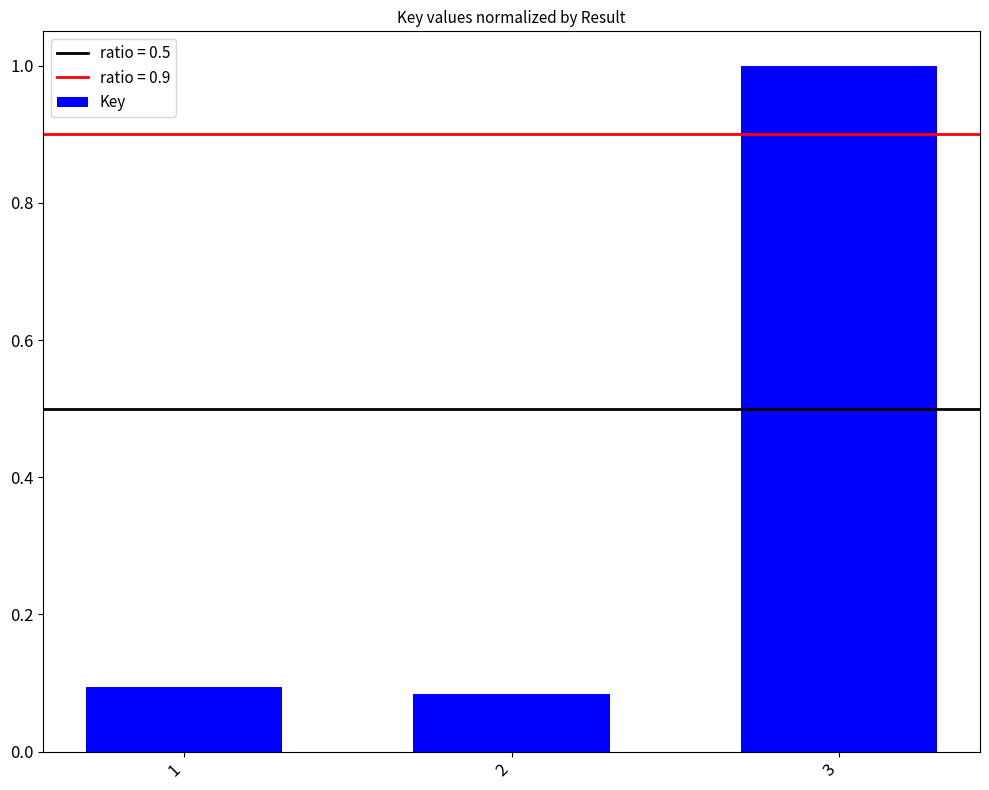

What value does the data have at 3?

1.0